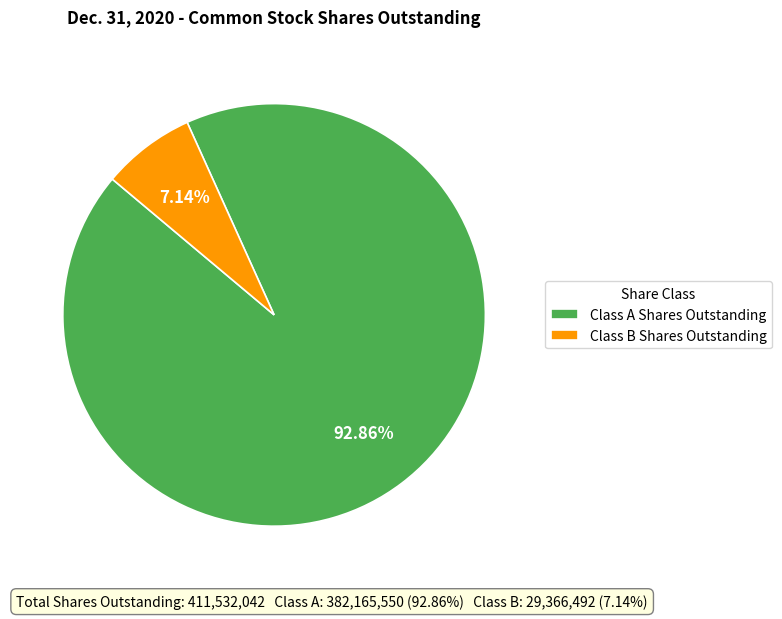

To the nearest percent, what is the difference between the largest and smallest slice percentages?

86%